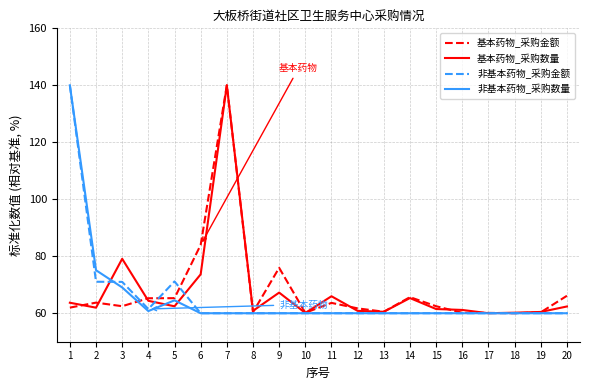

True or false: 基本药物_采购金额 has a value of 84.8 at 12.

False